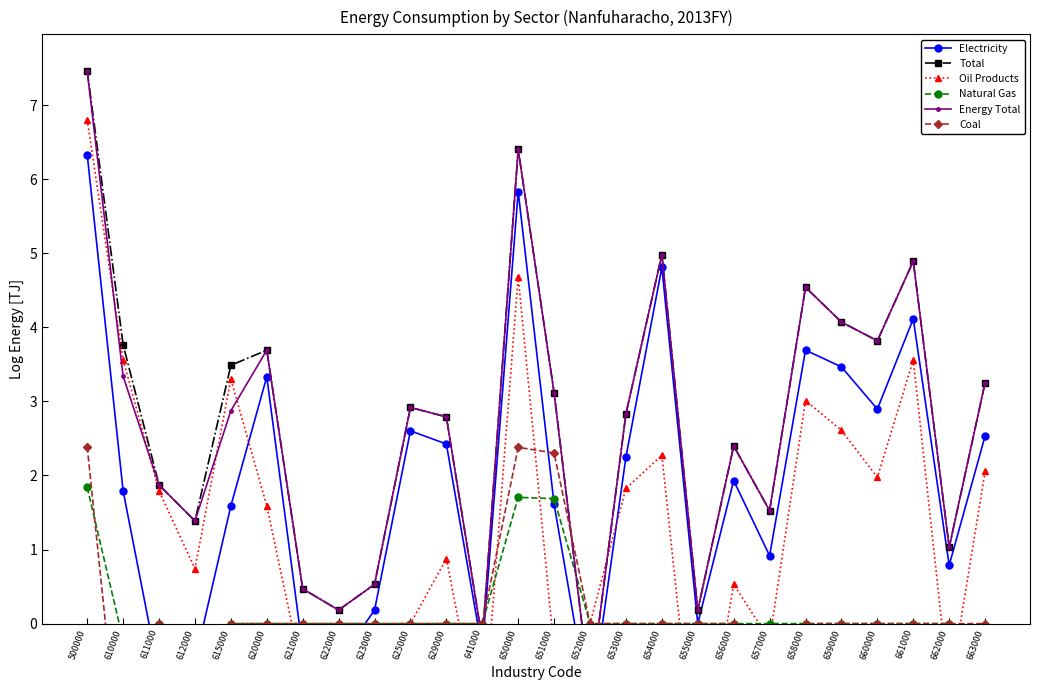

Count the number of data series in this chart.

6